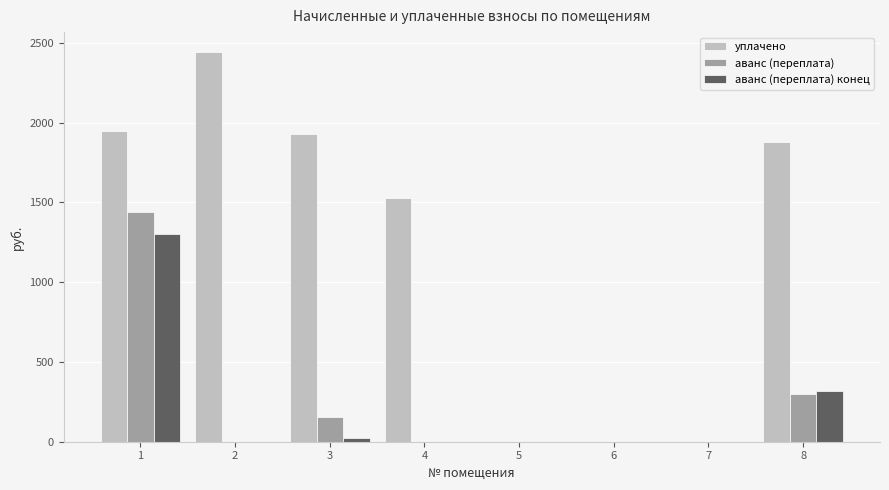

The value of уплачено at 8 is 1876.9. True or false?

True